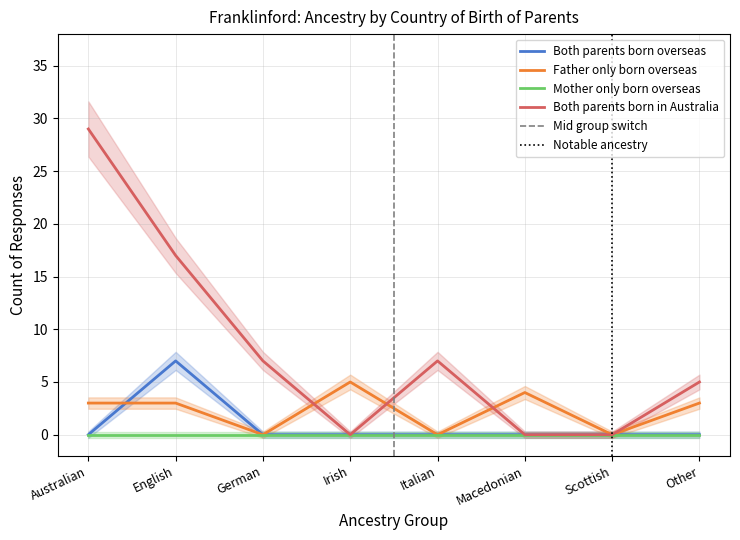

Where is the first local maximum for Father only born overseas?

Irish